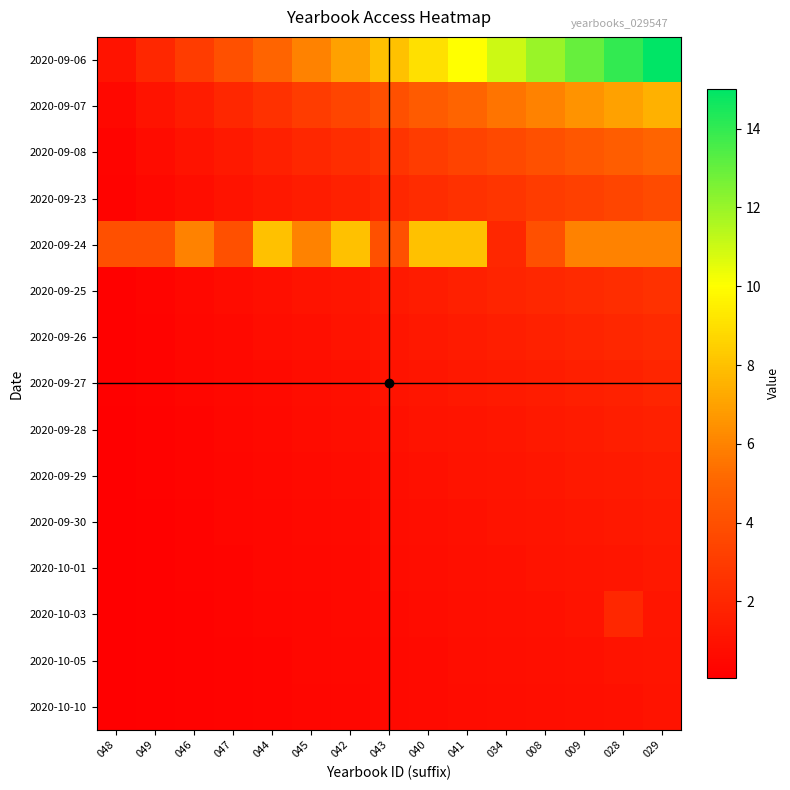

Which series has the widest spread of values?

2020-09-06